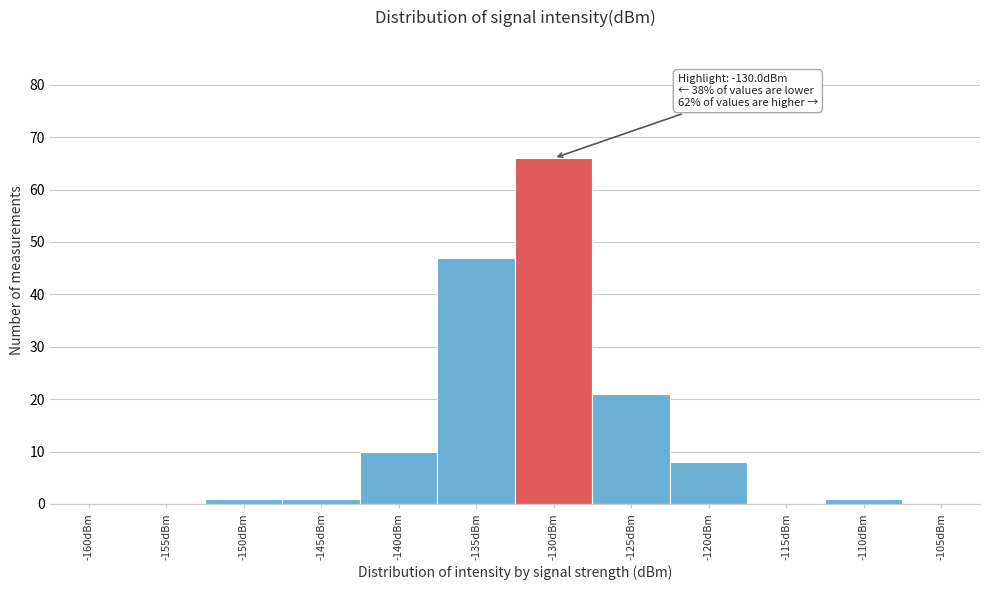

Reading left to right, list all the values displayed in this chart.

-160dBm=0	-155dBm=0	-150dBm=1	-145dBm=1	-140dBm=10	-135dBm=47	-130dBm=66	-125dBm=21	-120dBm=8	-115dBm=0	-110dBm=1	-105dBm=0